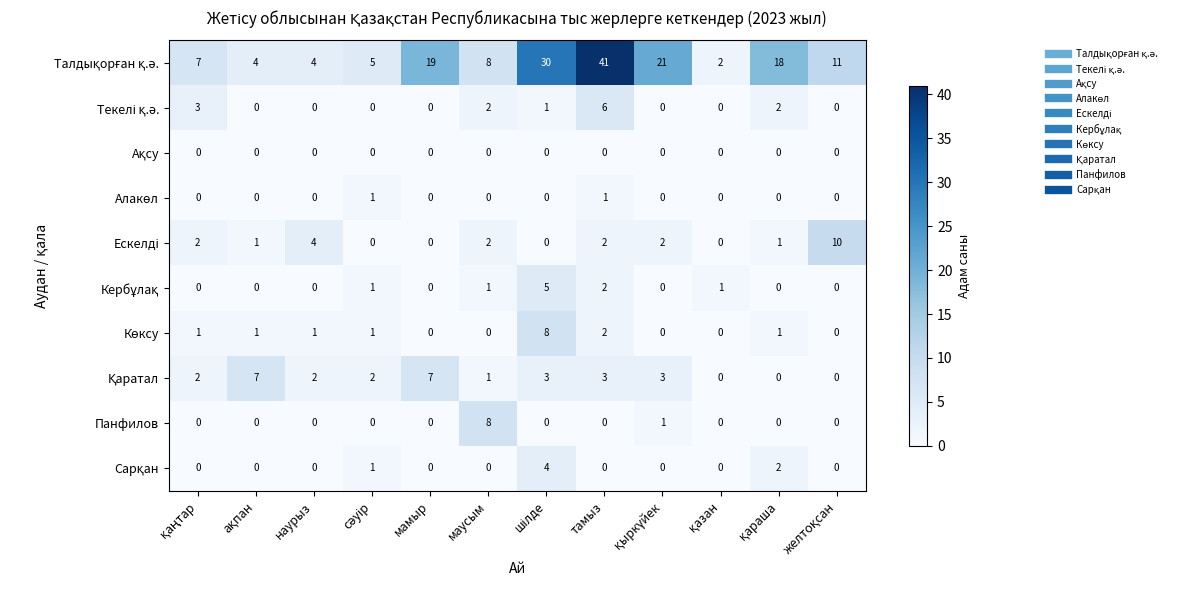

What is the difference between the highest and lowest values at мамыр?

19